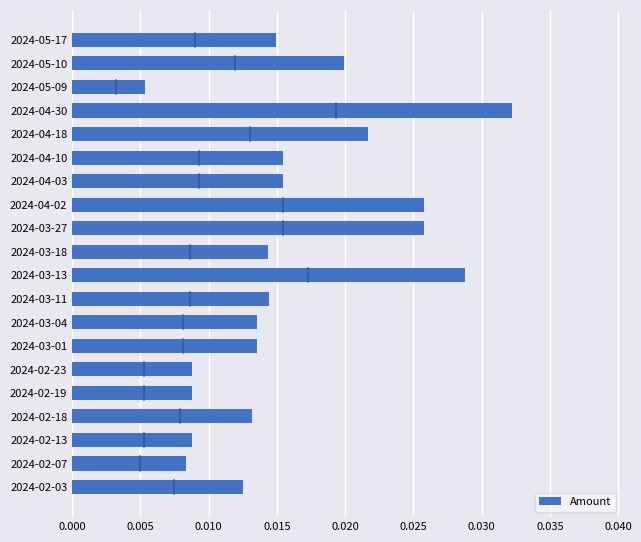

What is the sum of all values?

0.3